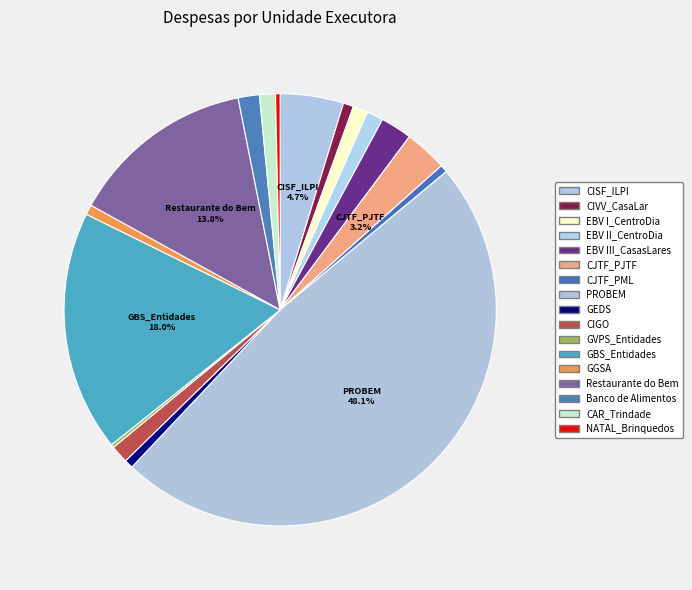

Is there any slice that represents more than half of the pie?

No